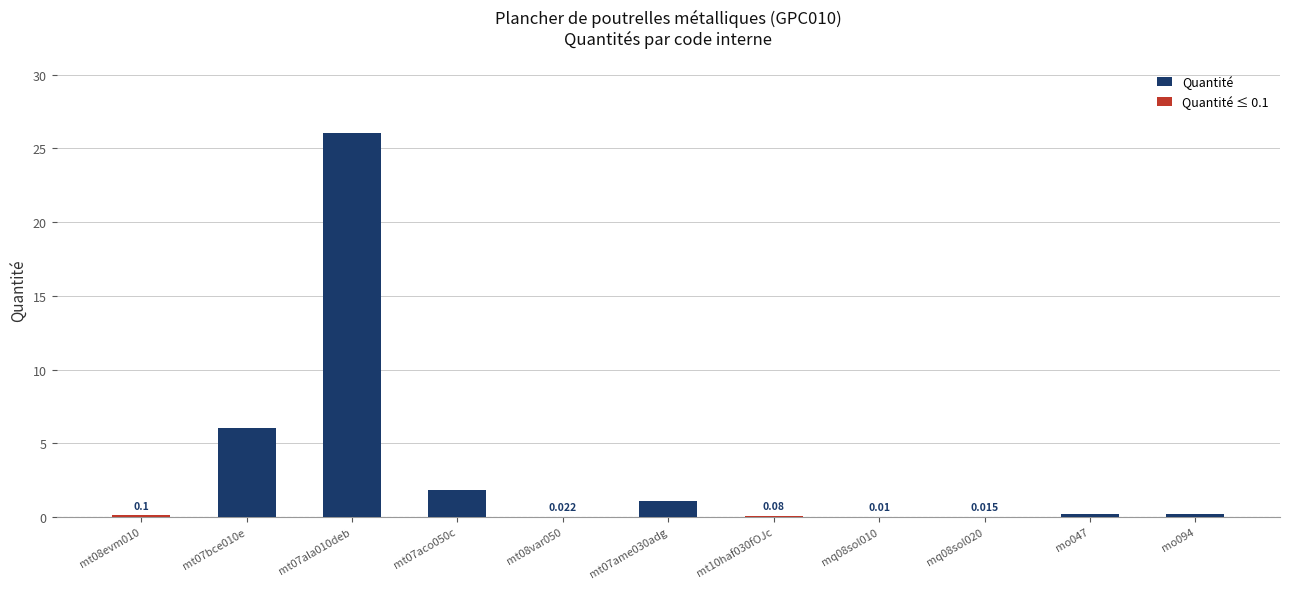

What is the maximum value for Quantité?

26.1